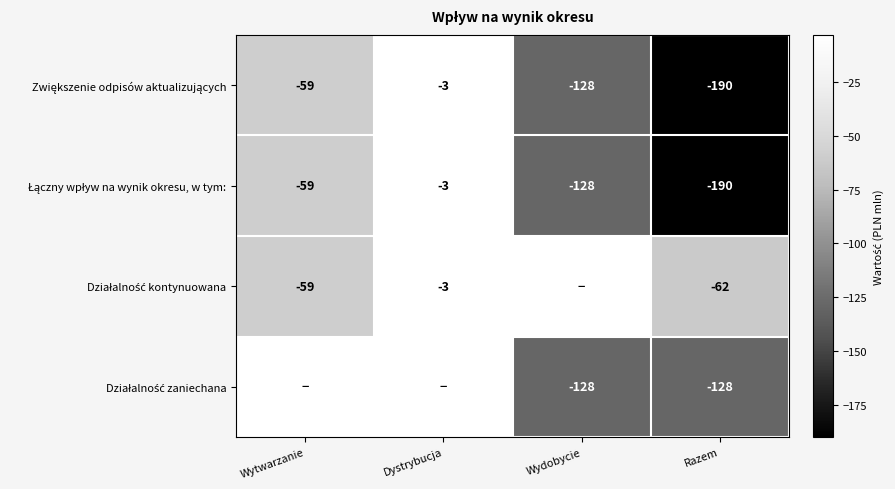

What is the difference between the highest and lowest values at Razem?

128